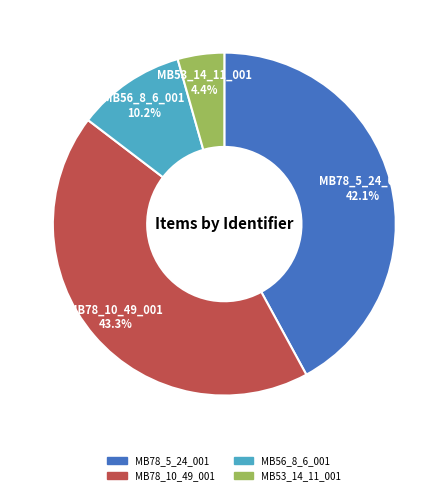

To the nearest percent, what is the difference between the MB78_5_24_001 and MB78_10_49_001 slice percentages?

1%